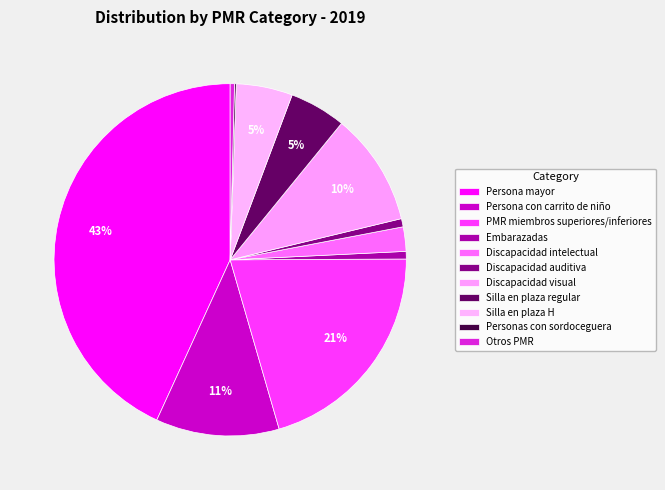

True or false: PMR miembros superiores/inferiores accounts for 14% of the total.

False